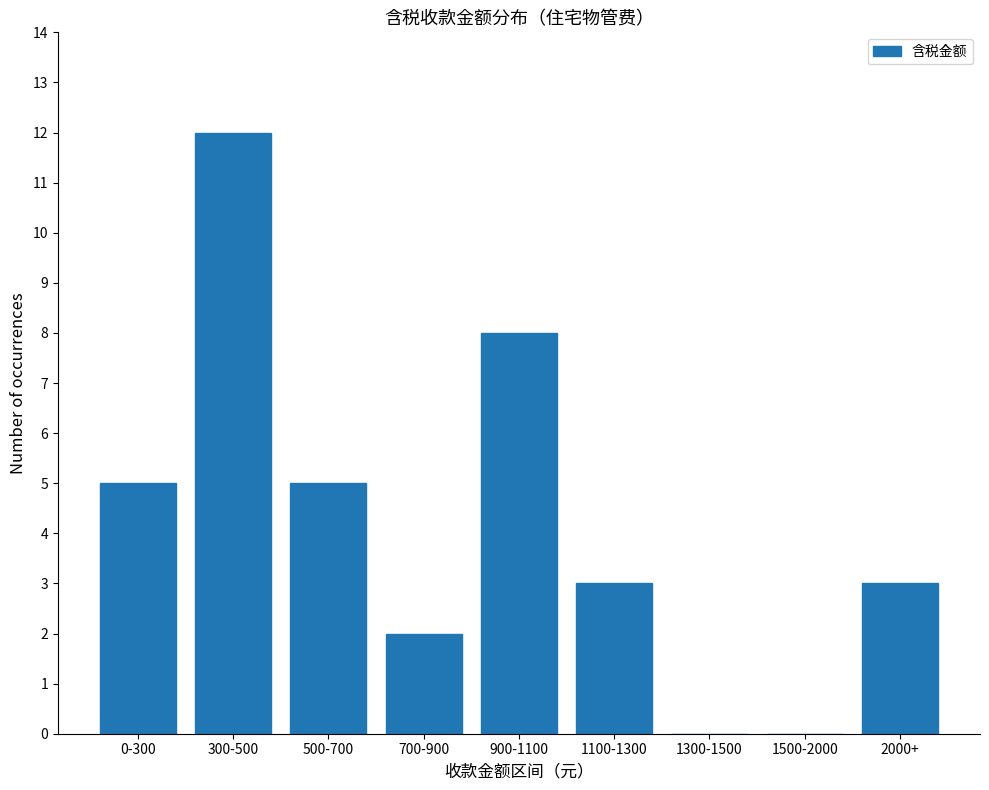

Are the bars horizontal?

No